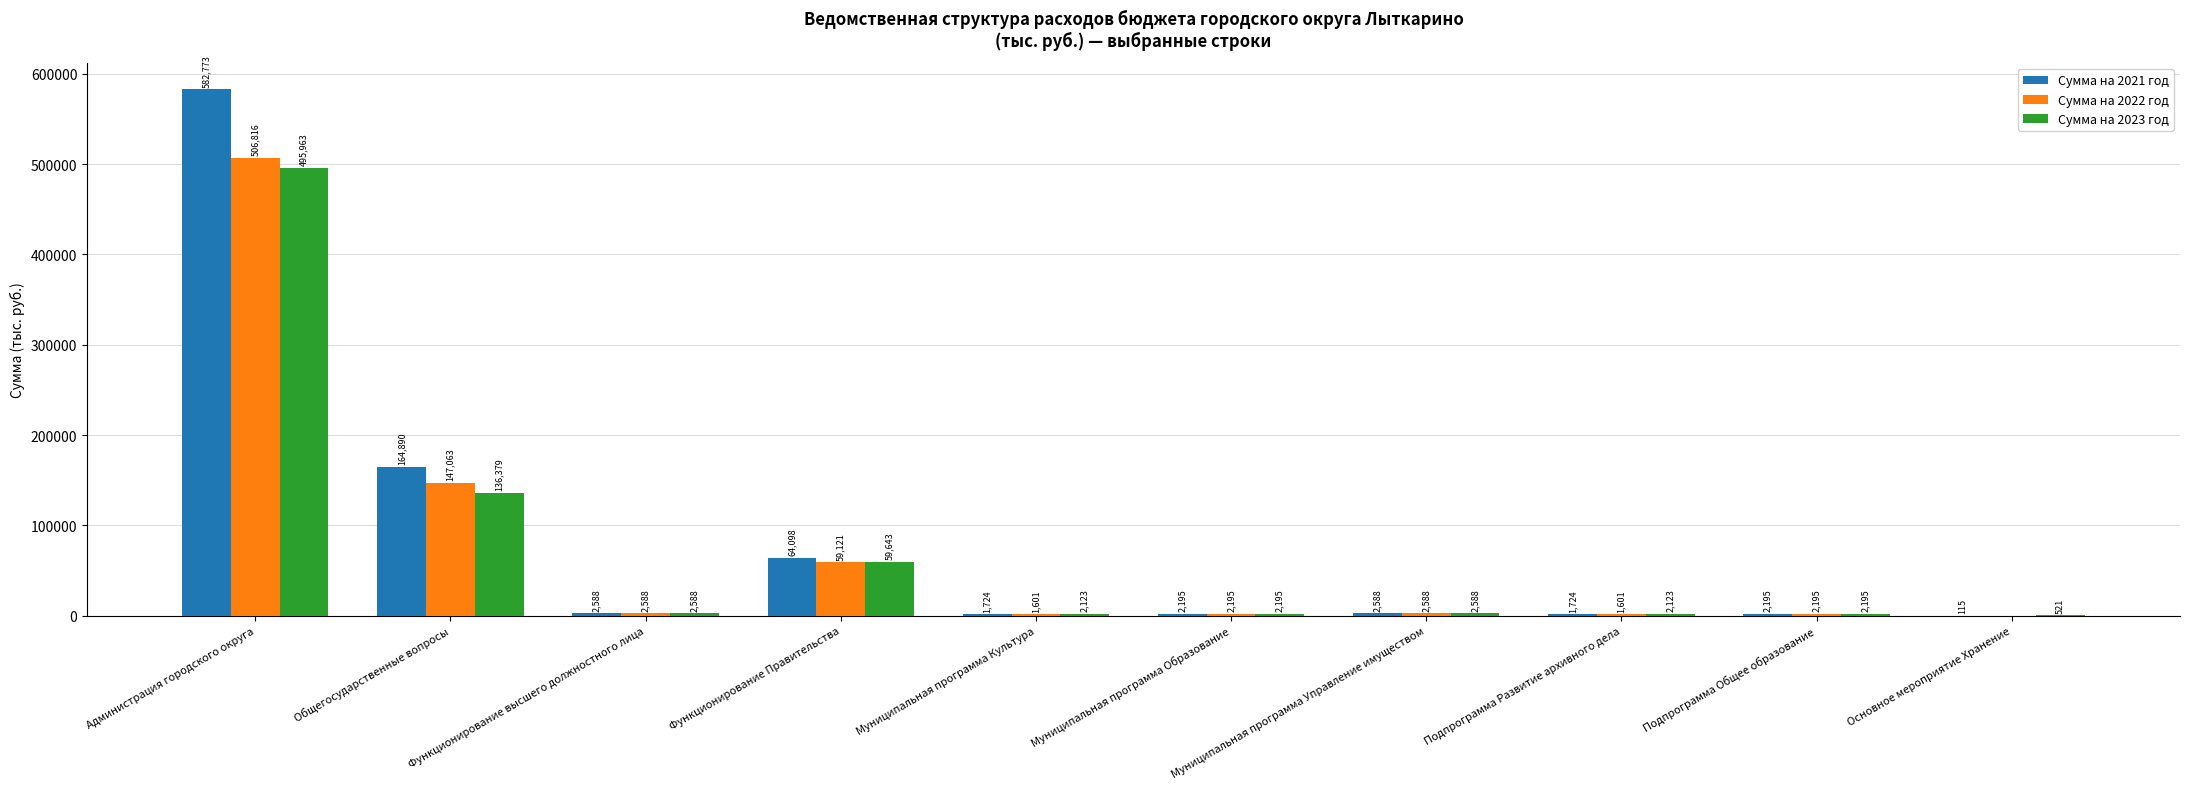

What are all the series names shown in the legend?

Сумма на 2021 год, Сумма на 2022 год, Сумма на 2023 год